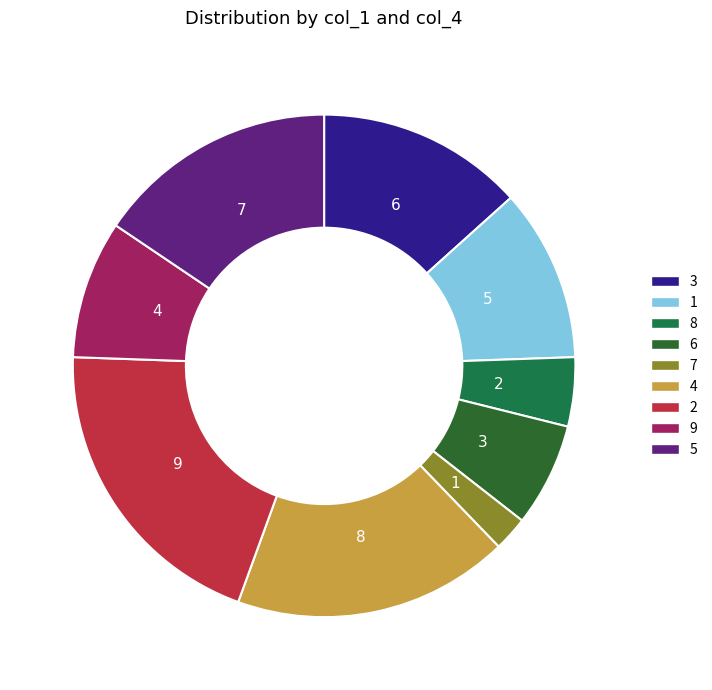

True or false: 7 accounts for 2% of the total.

True